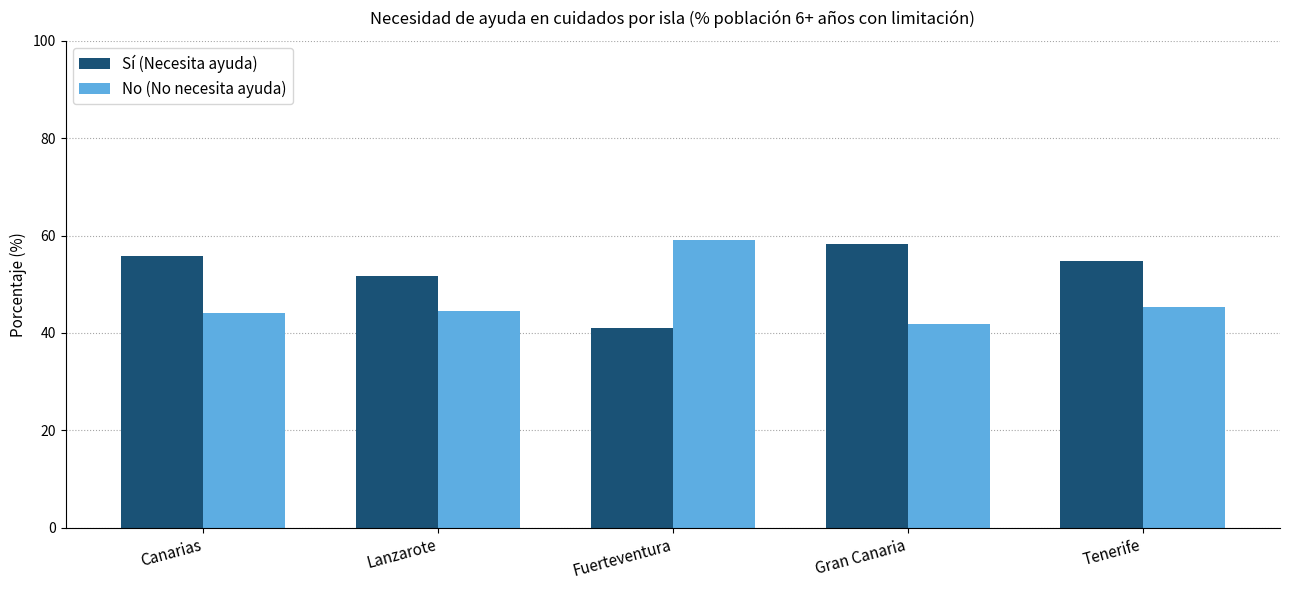

How many data points in Sí (Necesita ayuda) are less than 54?

2